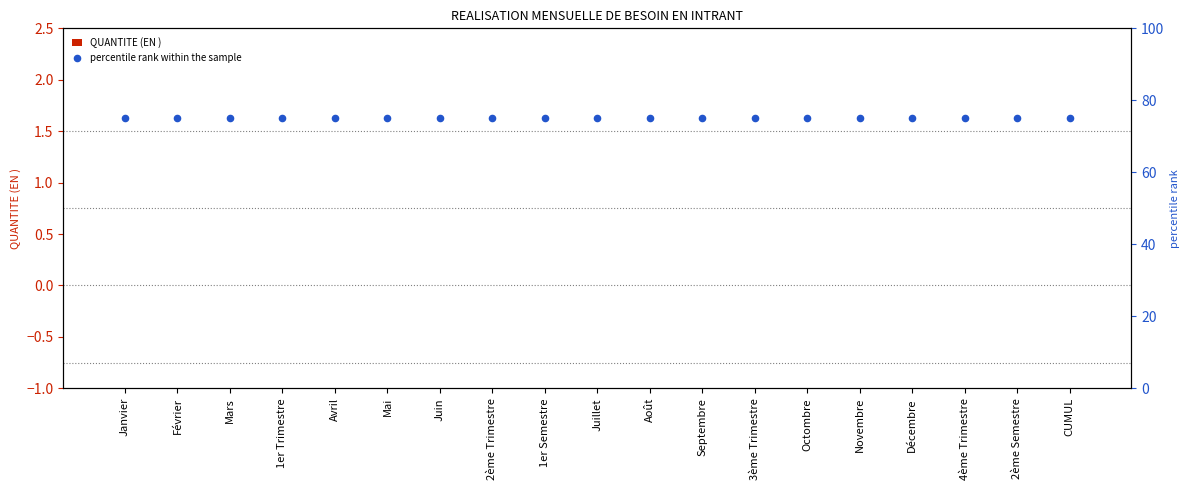

Which series reaches the minimum Y coordinate?

QUANTITE (EN )